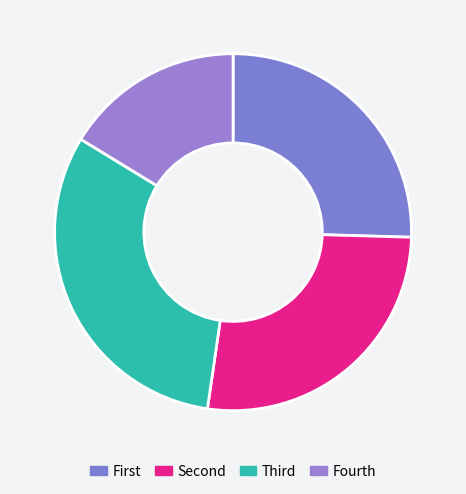

Count the number of slices in the pie.

4